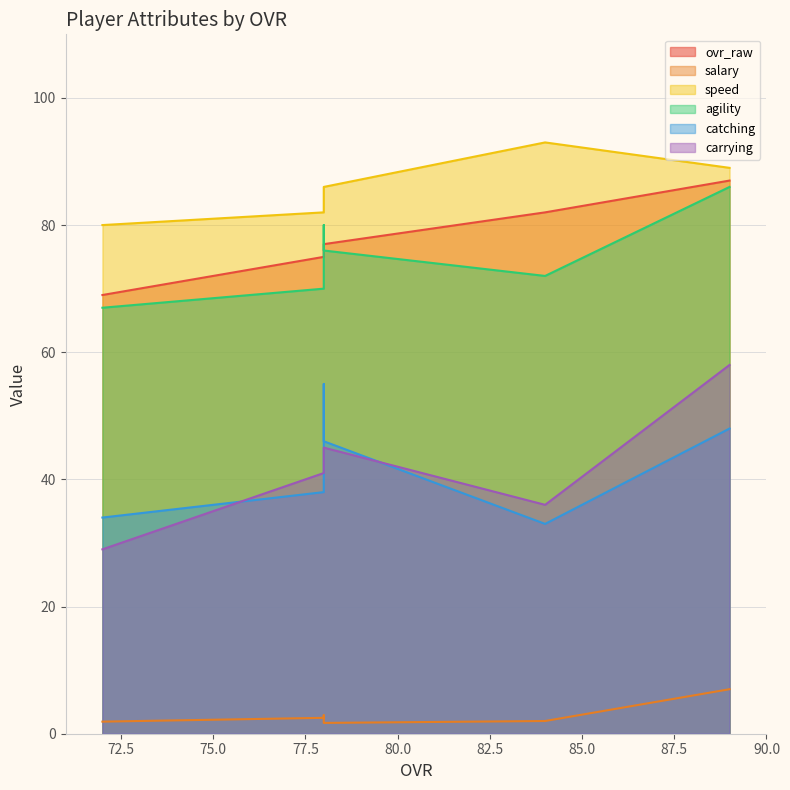

At which category is the sum across all series the highest?

89